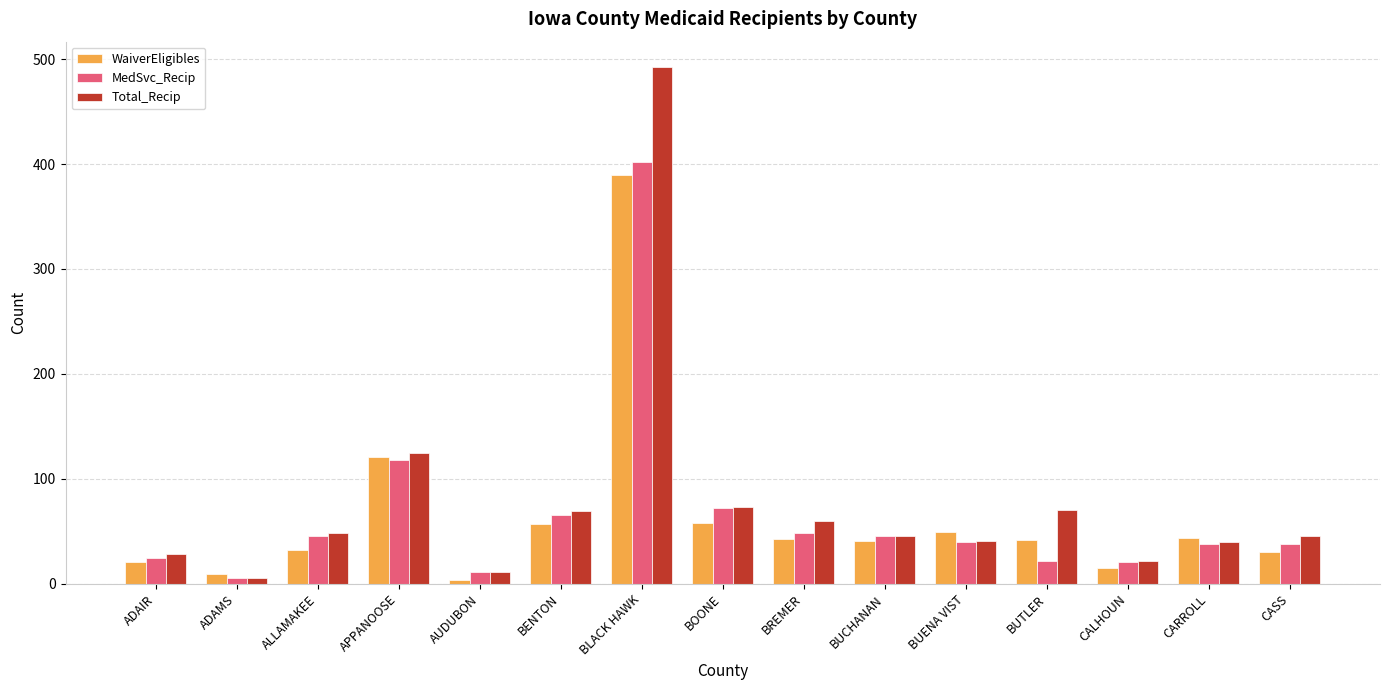

Where does the Total_Recip series first go above 46?

ALLAMAKEE